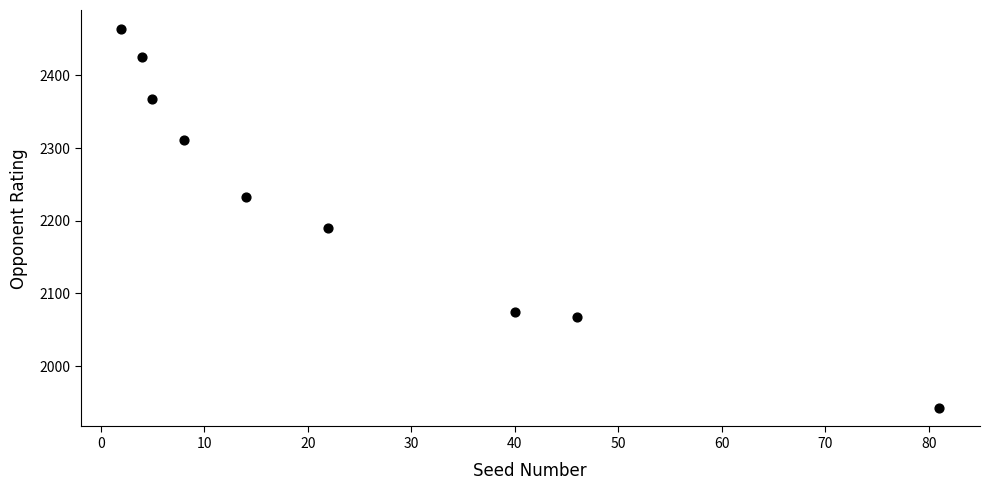

What Y value in the scatter plot is closest to 2203?

2190